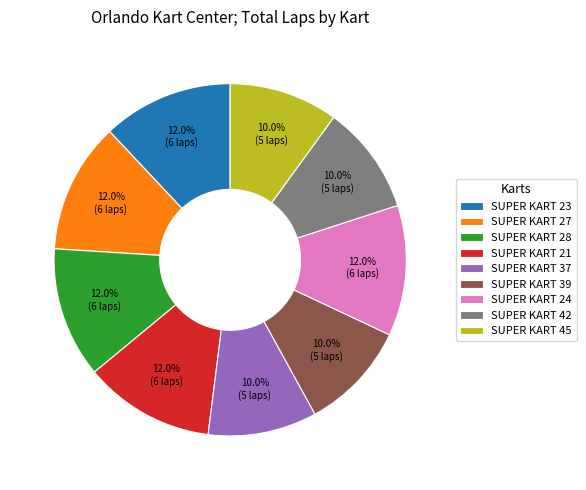

Is there a majority slice in this chart?

No